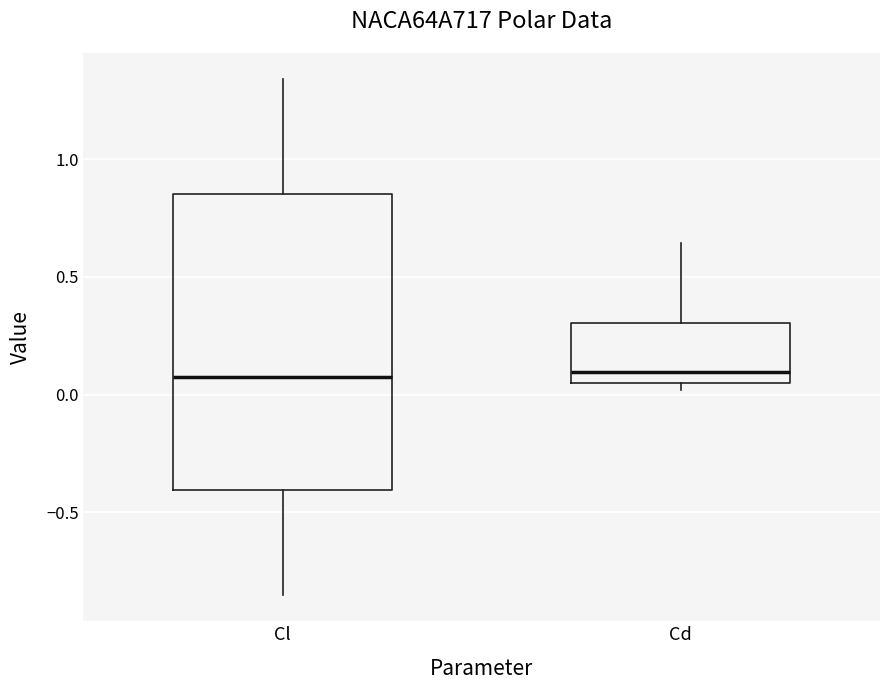

Reading left to right, transcribe this box plot: for each box, give where its median line is, the range the box spans, and where its two whiskers end, as read against the y-axis. The values are not printed on the chart, so give them approximately, as read against the axis.

Cl: median 0.05, box -0.40 to 0.85, whiskers -0.85 to 1.35
Cd: median 0.10, box 0.05 to 0.30, whiskers 0.00 to 0.65